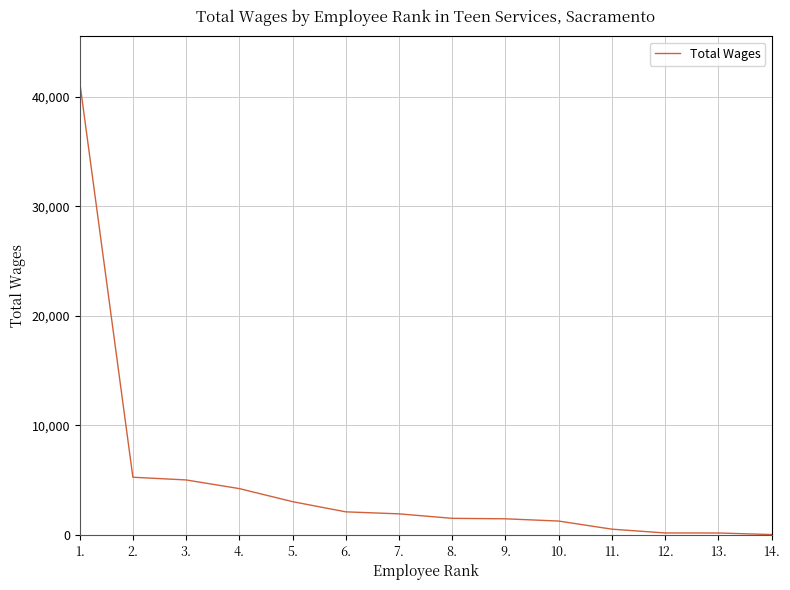

What is the sum of the values at 14. and 5.?

3092